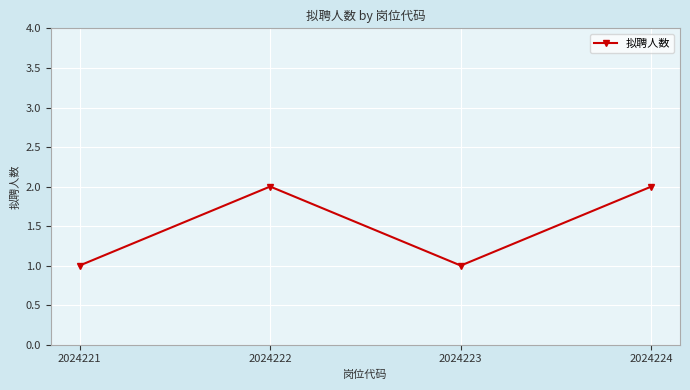

How many lines are shown in the chart?

1